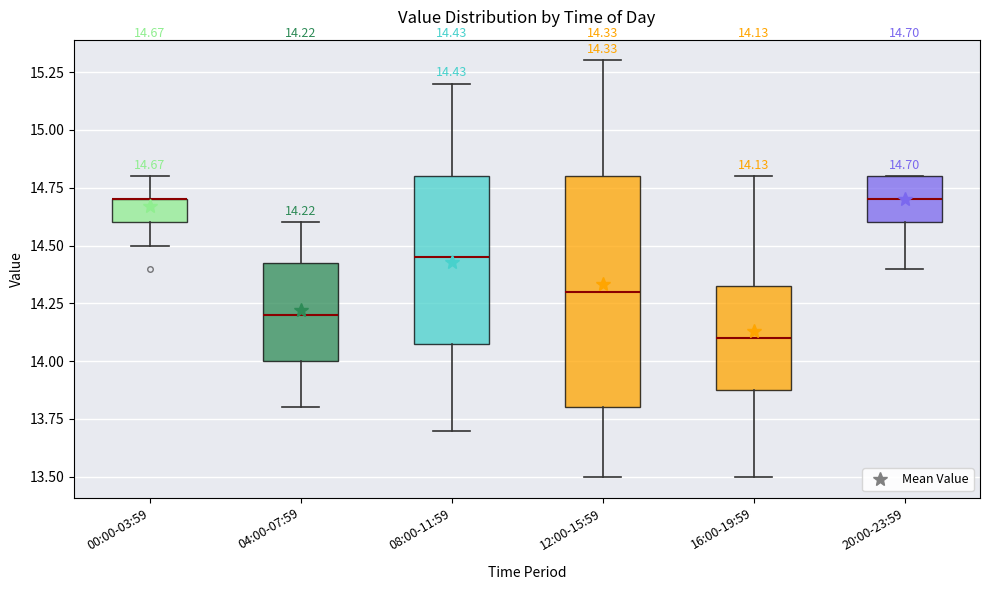

Comparing the boxes themselves (not the whiskers), which one is the tallest?

12:00-15:59